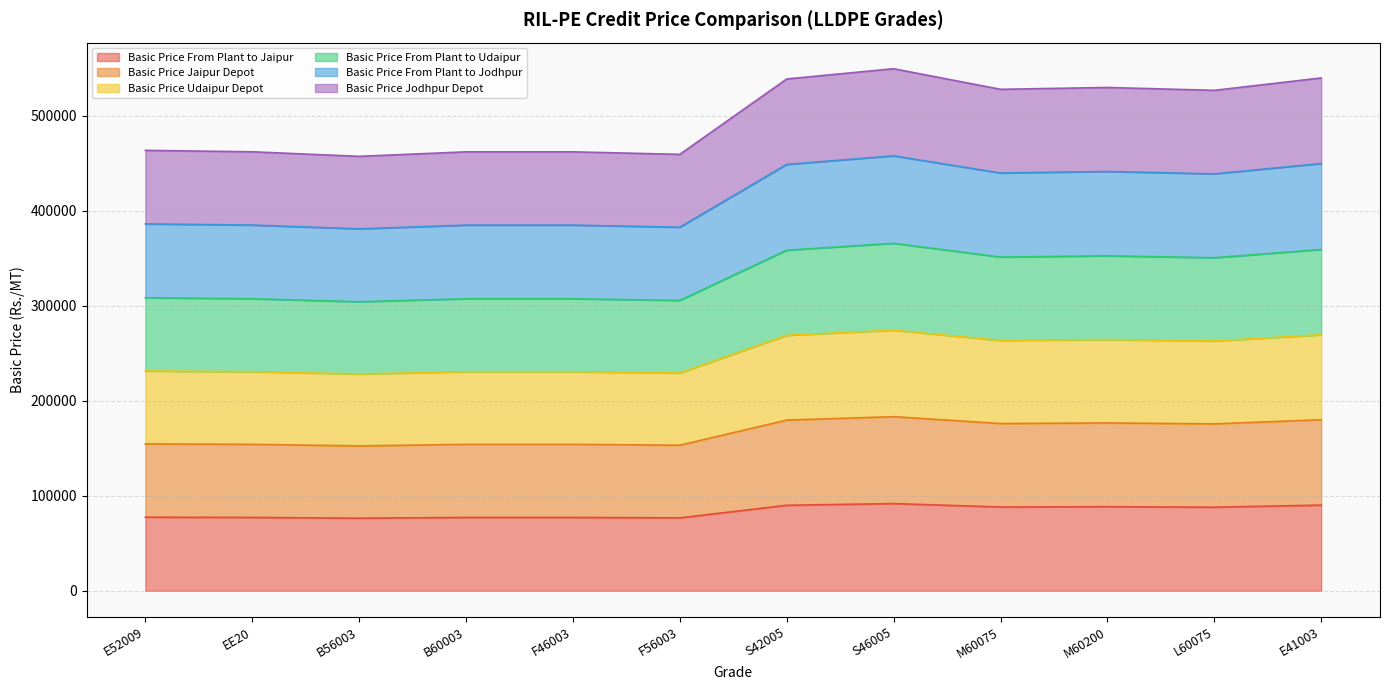

Which series has the widest spread of values?

Basic Price Jodhpur Depot